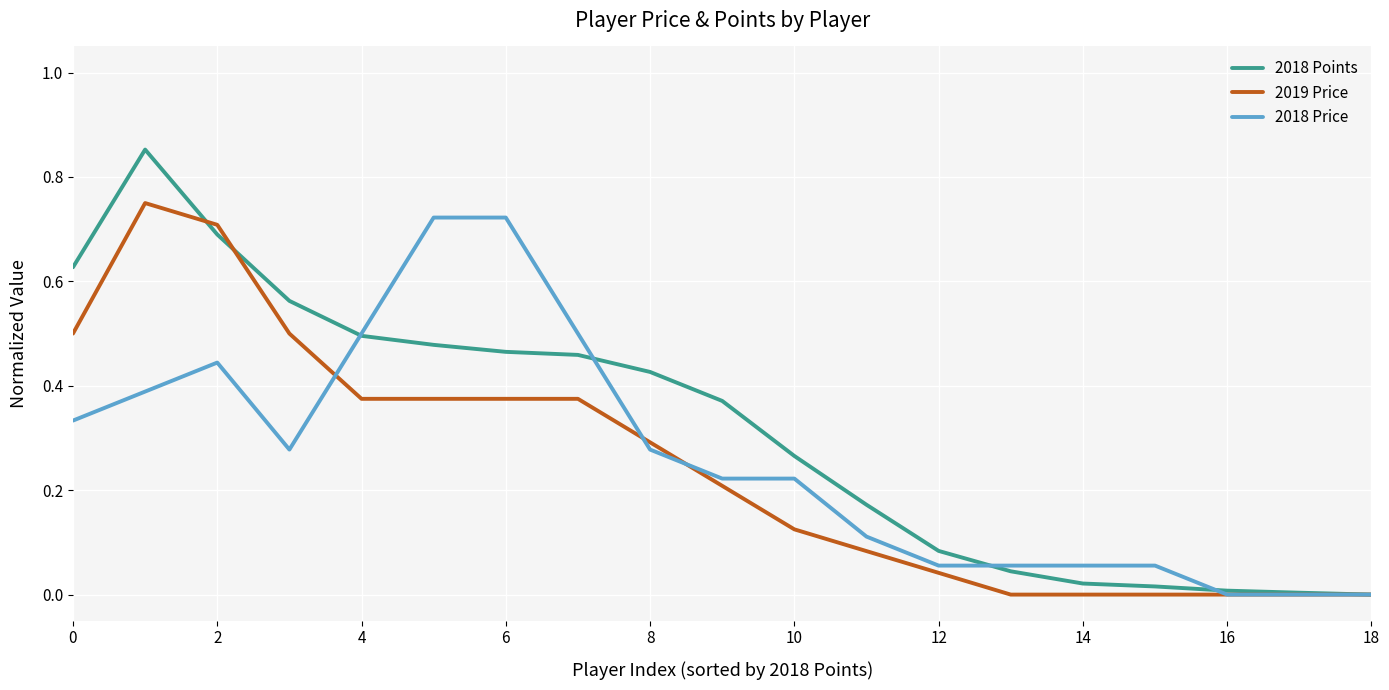

Which series has the largest range (max minus min)?

2018 Points